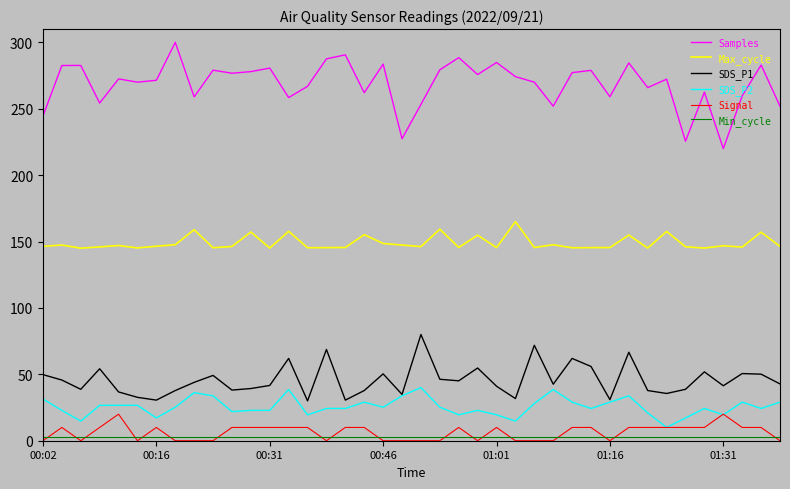

Which series has the largest range (max minus min)?

Samples